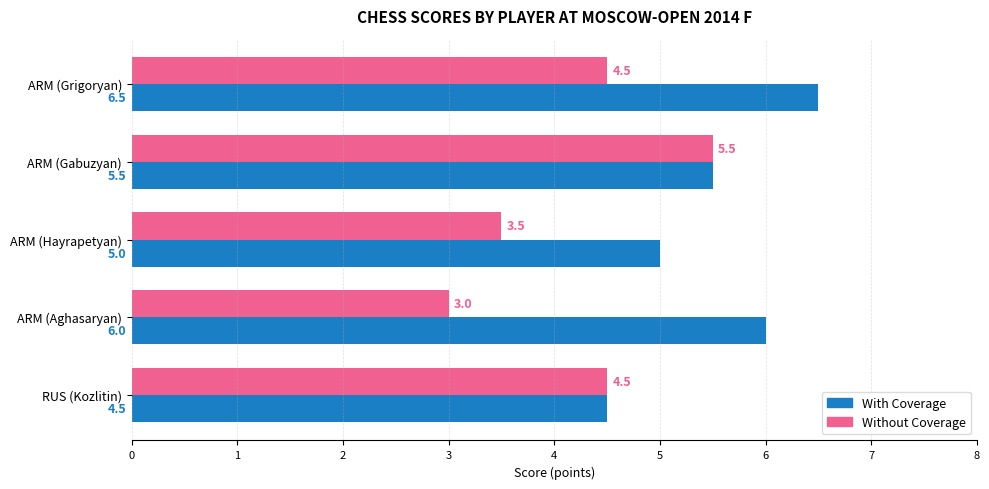

The value of Without Coverage at ARM (Aghasaryan) is 0.8. True or false?

False